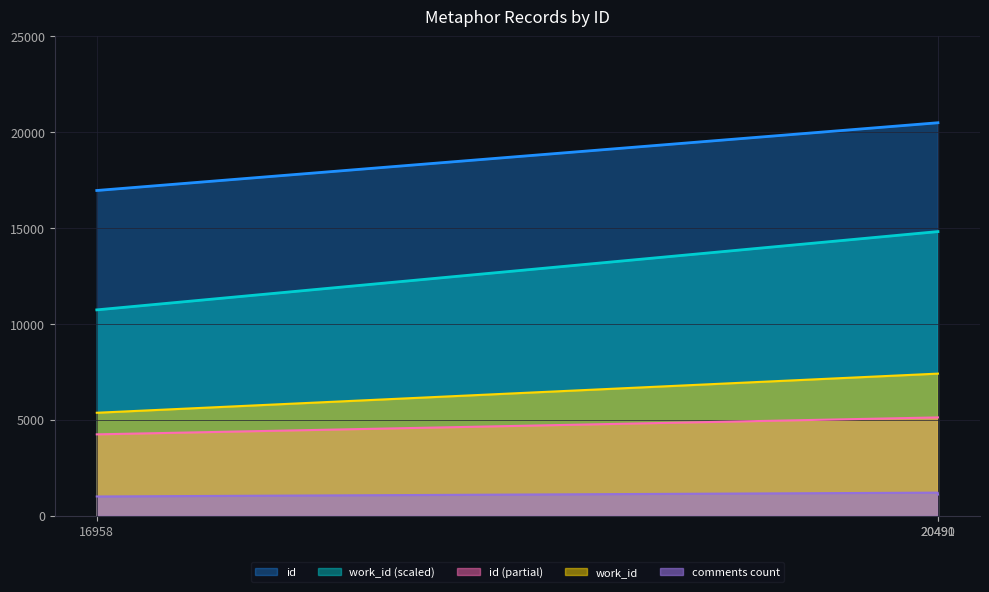

How many categories are shown in the chart?

3